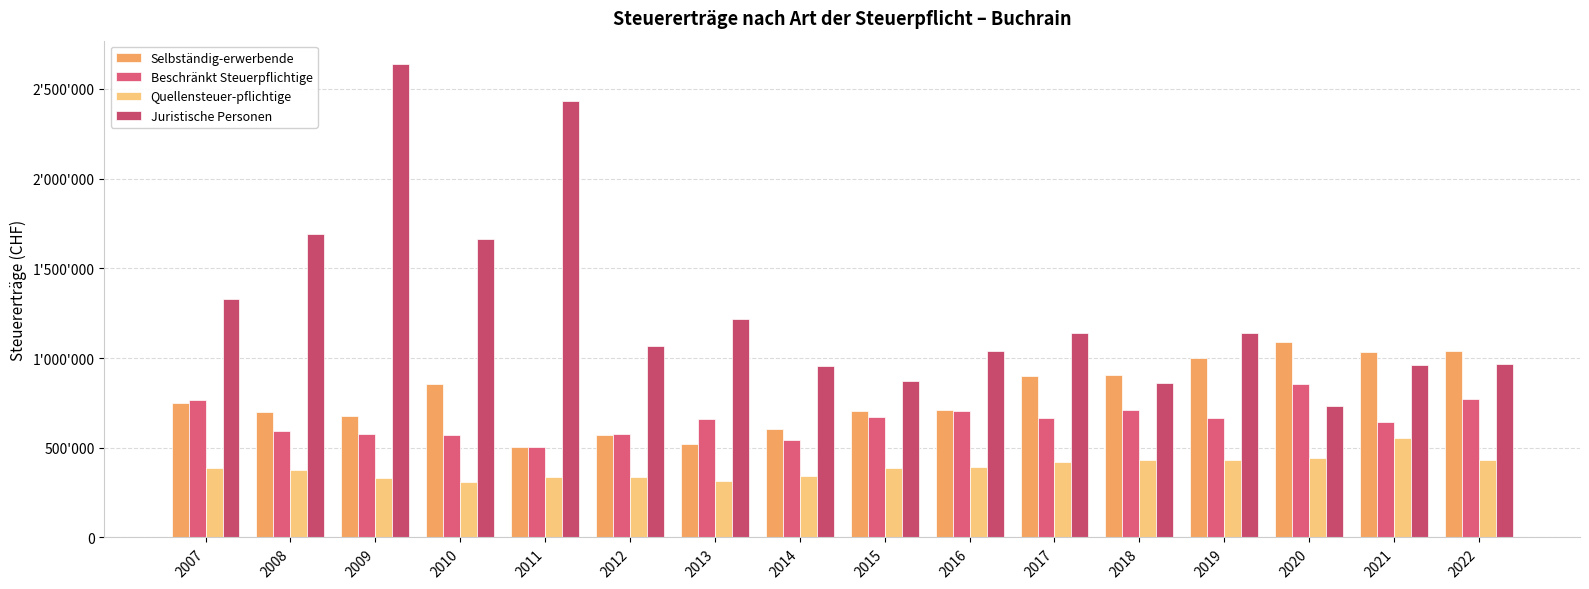

The value of Selbständig-erwerbende at 2016 is 1029054. True or false?

False